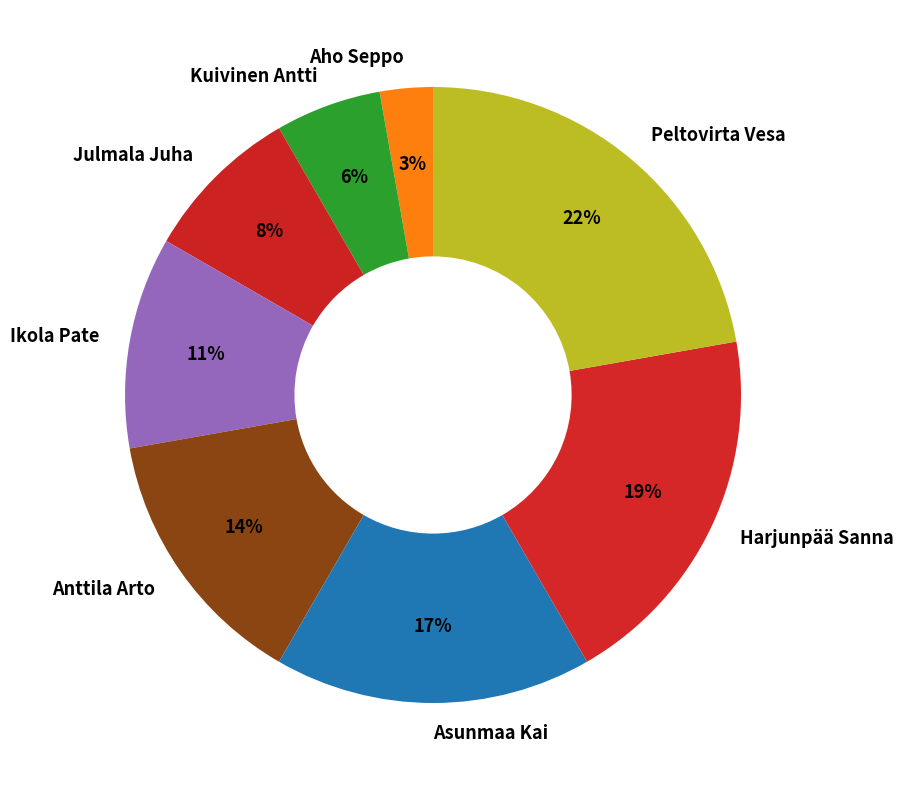

Is there a majority slice in this chart?

No